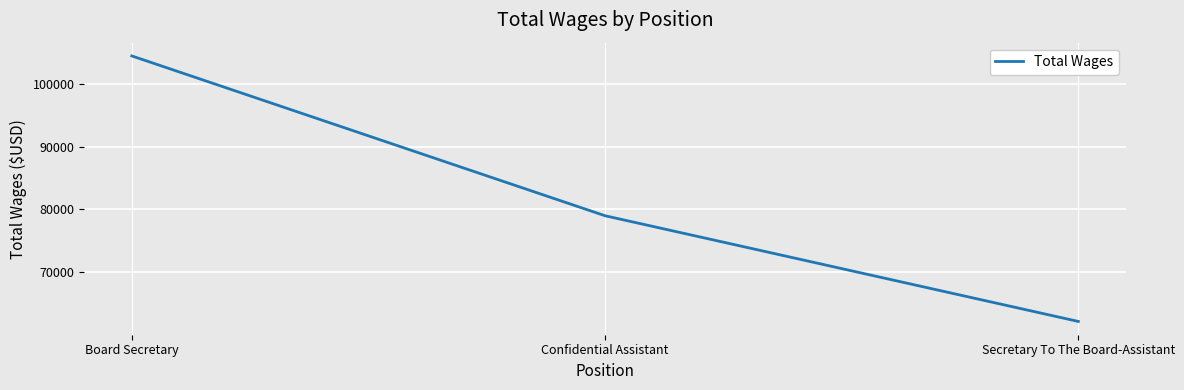

List the labels in order of value, largest first.

Board Secretary, Confidential Assistant, Secretary To The Board-Assistant